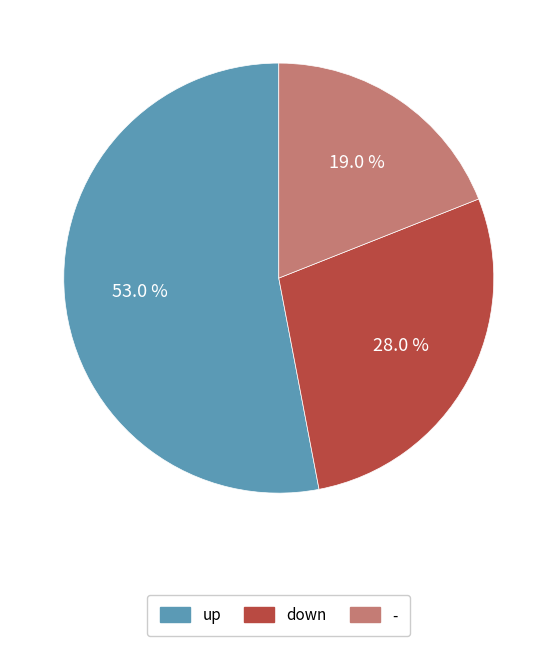

To the nearest percent, what portion does up represent?

53%